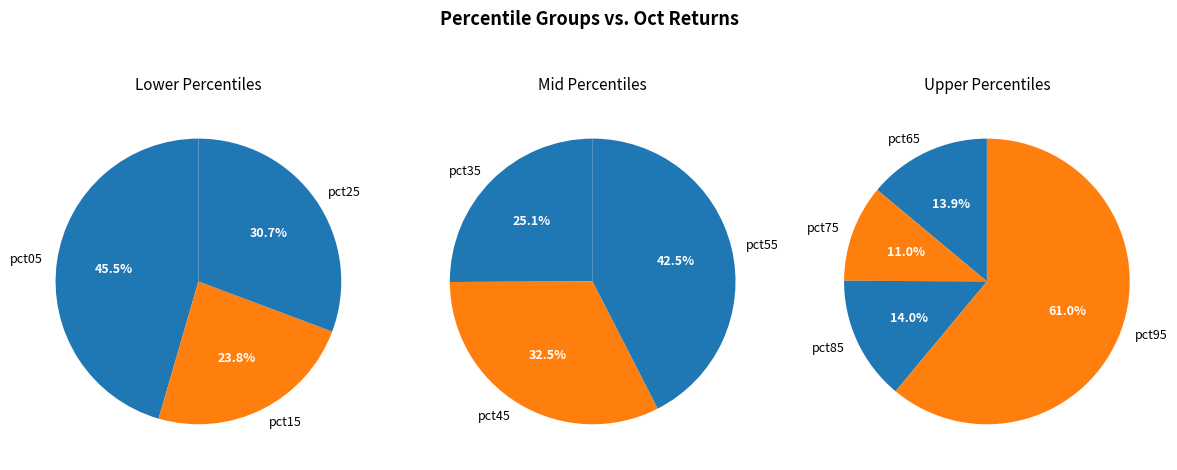

Does pct45 account for over 50% of the chart?

No